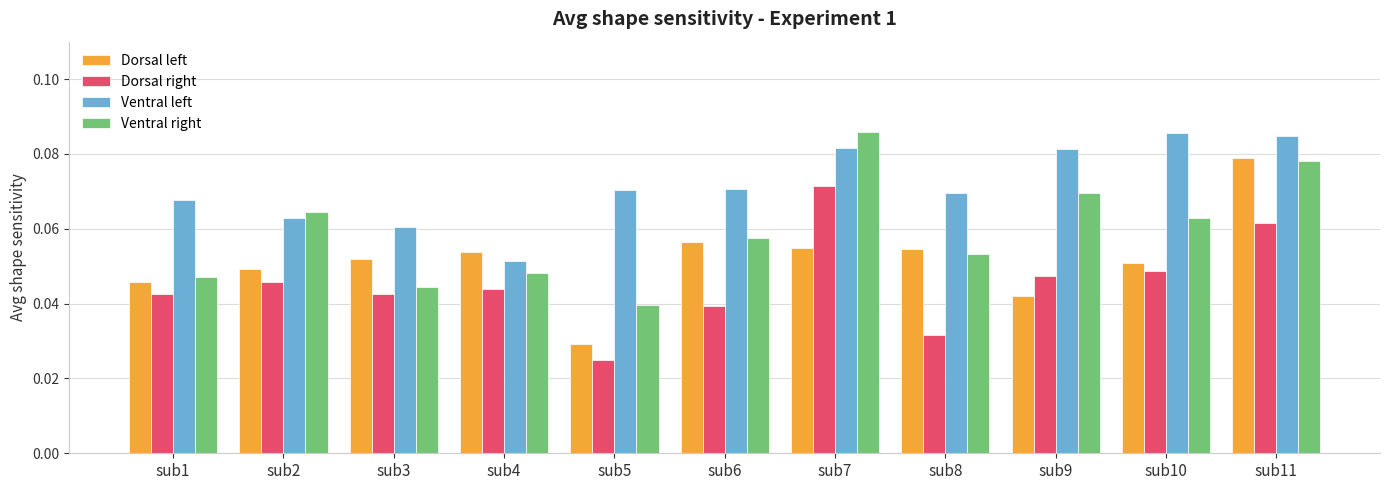

List the series in order of their overall mean, lowest first.

Dorsal right, Dorsal left, Ventral right, Ventral left